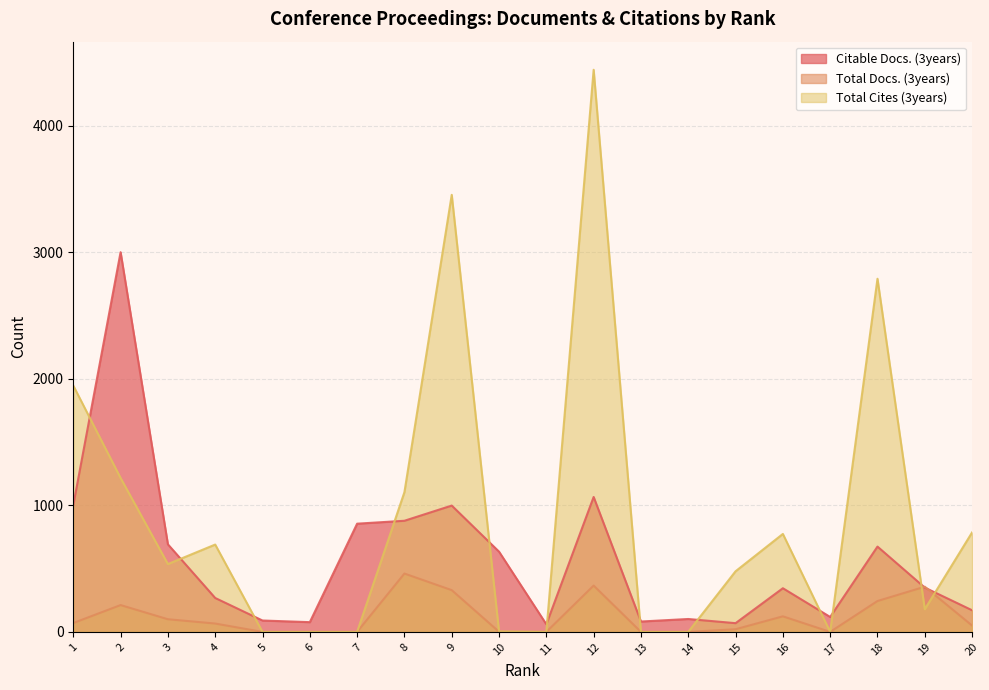

What is the value of the Total Docs. (3years) point at the 18th from the left?

244